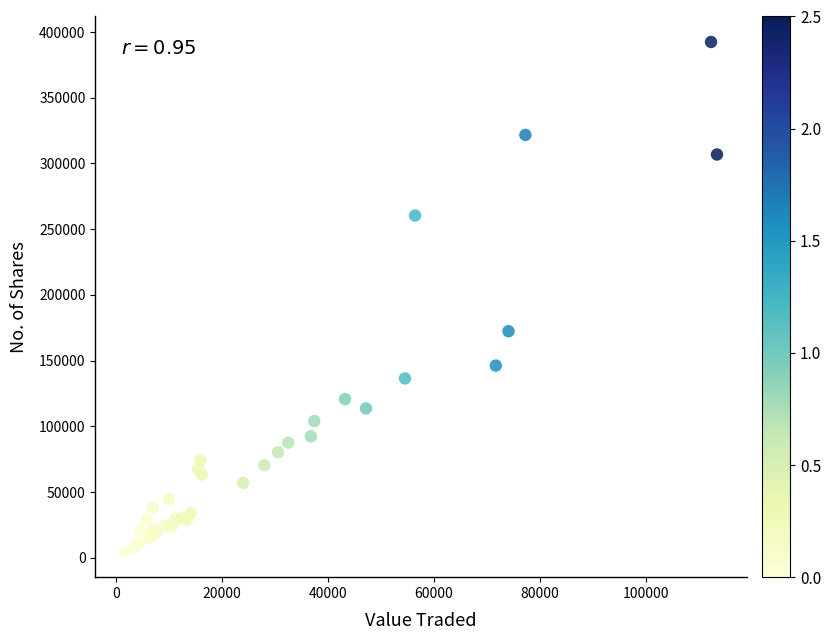

What Y value in the scatter plot is closest to 198503?

172337